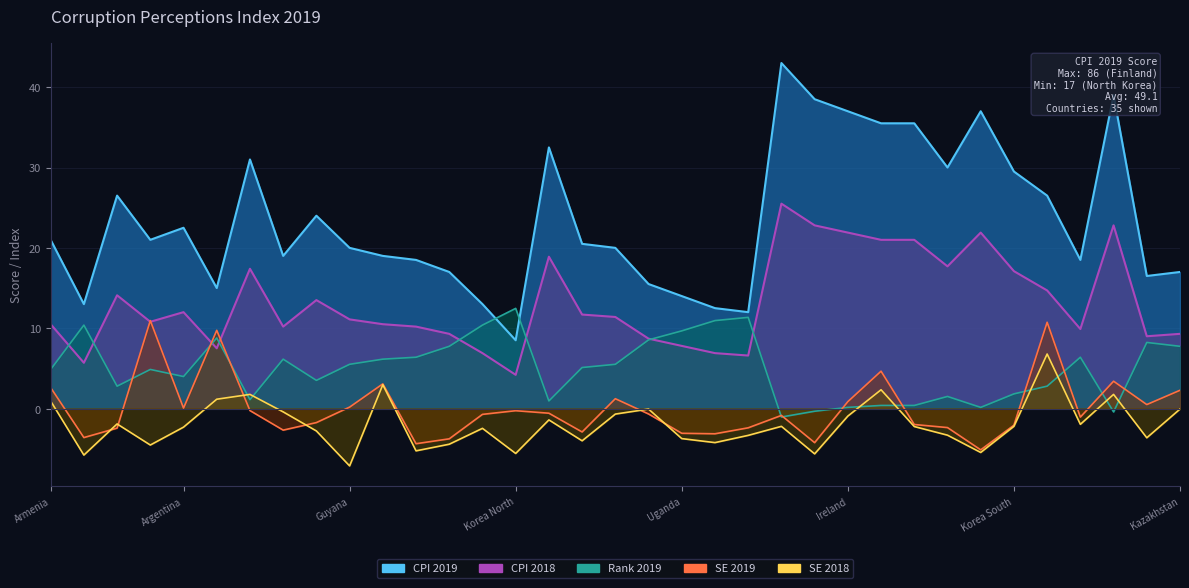

What is the sum of all CPI 2019 values?

819.5